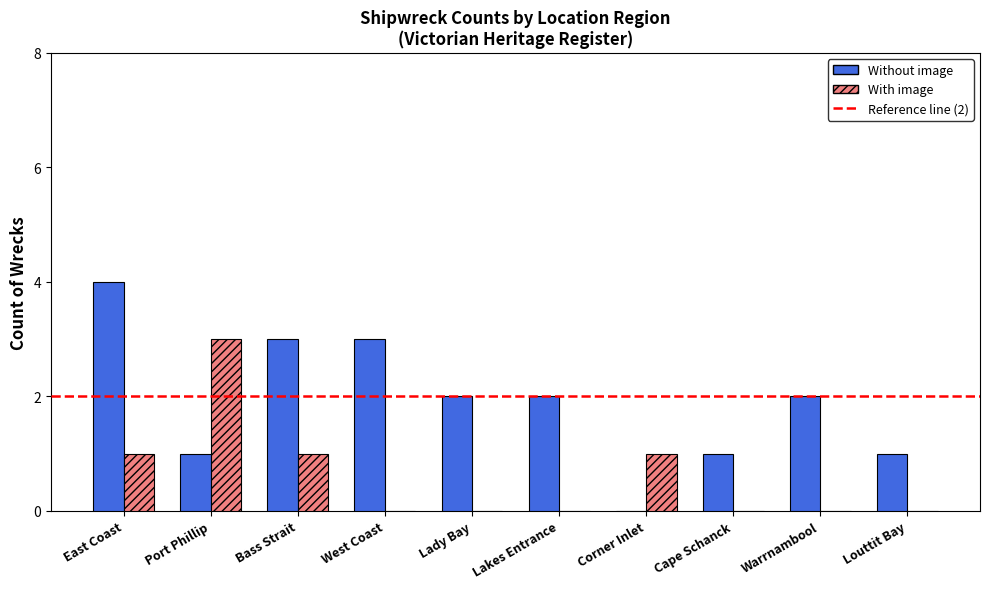

What is the sum of all Without image values?

19